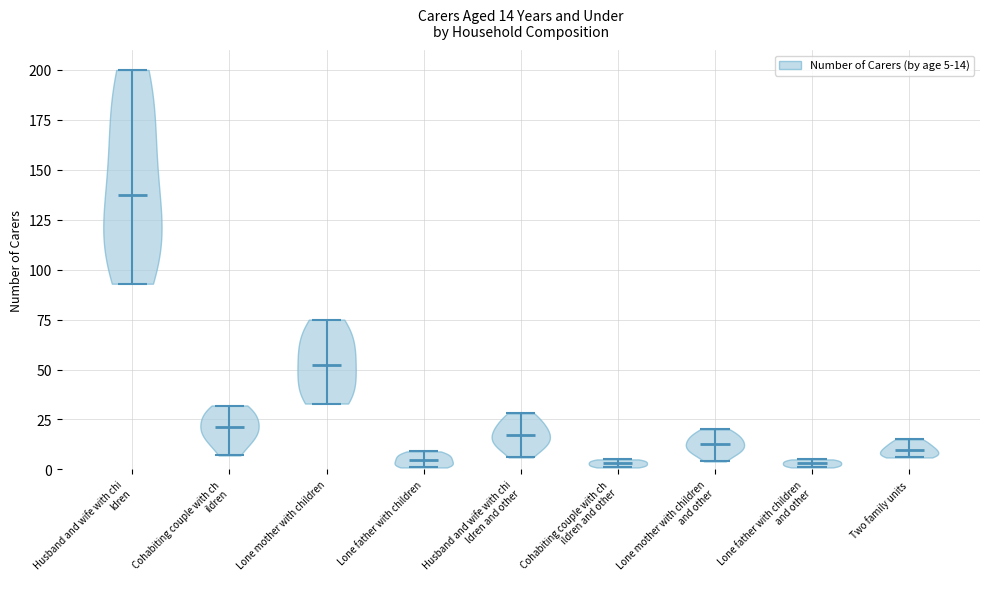

Which violin has the highest median line?

Husband and wife with chi ldren